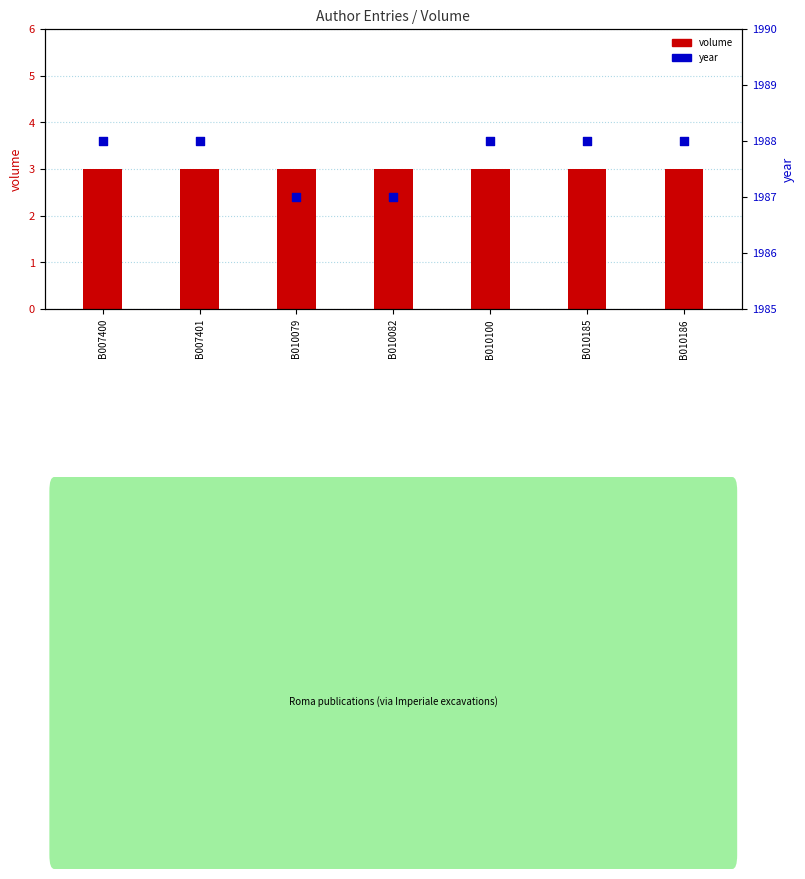

Which series reaches the minimum Y coordinate?

volume